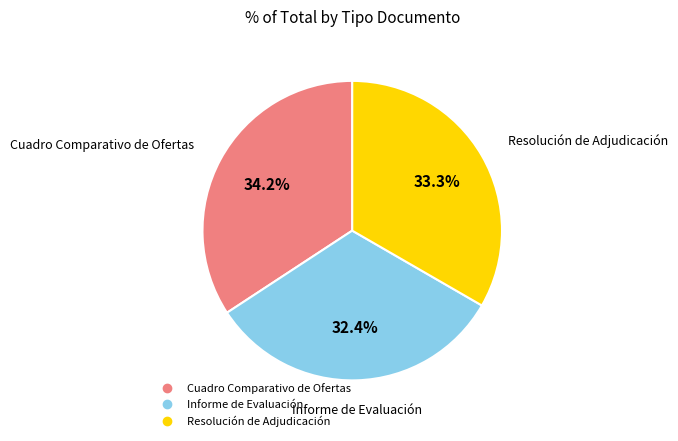

To the nearest percent, what percentage of the pie is Cuadro Comparativo de Ofertas?

34%